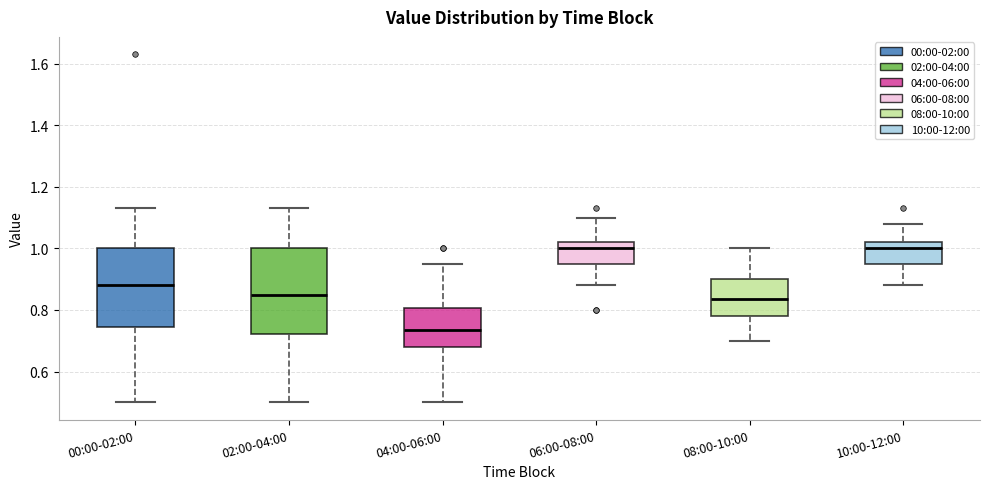

Reading left to right, transcribe this box plot: for each box, give where its median line is, the range the box spans, and where its two whiskers end, as read against the y-axis. The values are not printed on the chart, so give them approximately, as read against the axis.

00:00-02:00: median 0.88, box 0.74 to 1.00, whiskers 0.50 to 1.14
02:00-04:00: median 0.86, box 0.72 to 1.00, whiskers 0.50 to 1.14
04:00-06:00: median 0.74, box 0.68 to 0.80, whiskers 0.50 to 0.96
06:00-08:00: median 1.00, box 0.96 to 1.02, whiskers 0.88 to 1.10
08:00-10:00: median 0.84, box 0.78 to 0.90, whiskers 0.70 to 1.00
10:00-12:00: median 1.00, box 0.96 to 1.02, whiskers 0.88 to 1.08